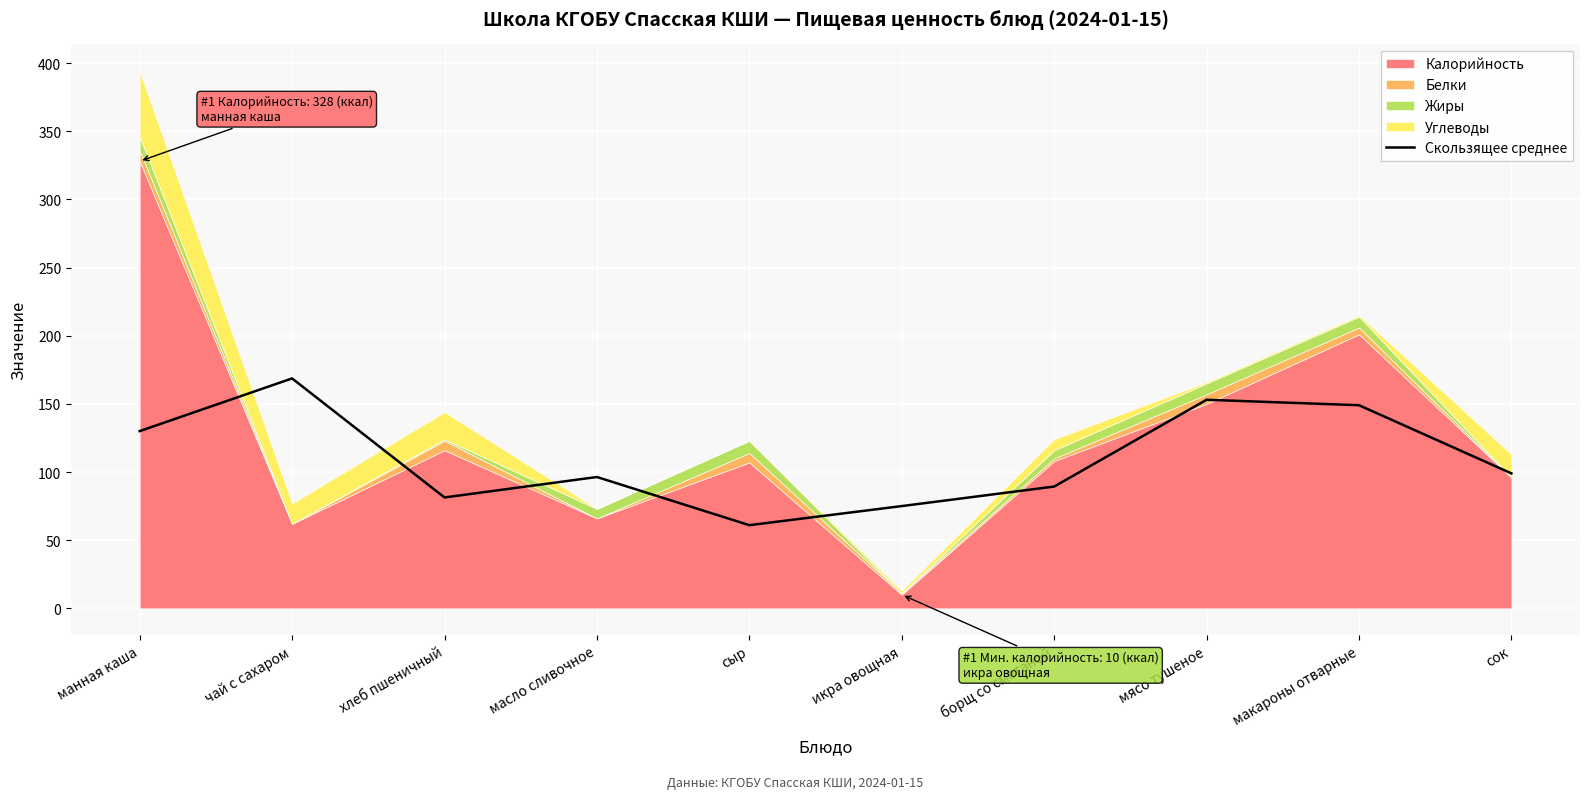

How many points are higher than both their immediate neighbors (excluding endpoints)?

3